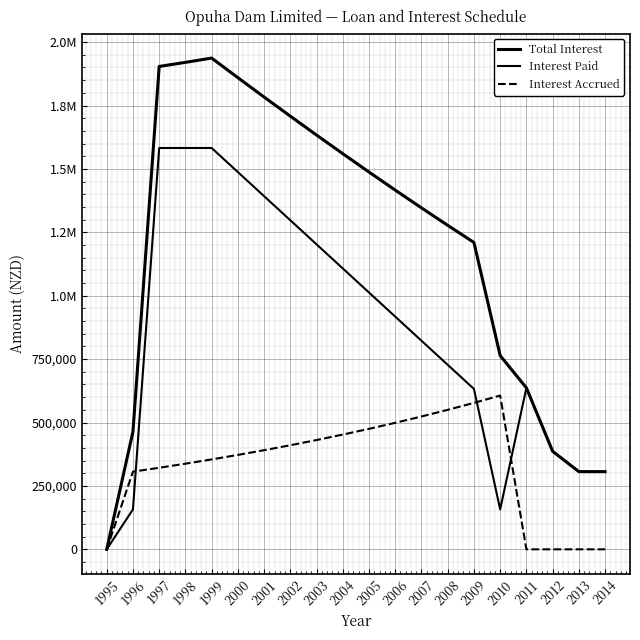

List the series in order of their overall mean, lowest first.

Interest Accrued, Interest Paid, Total Interest